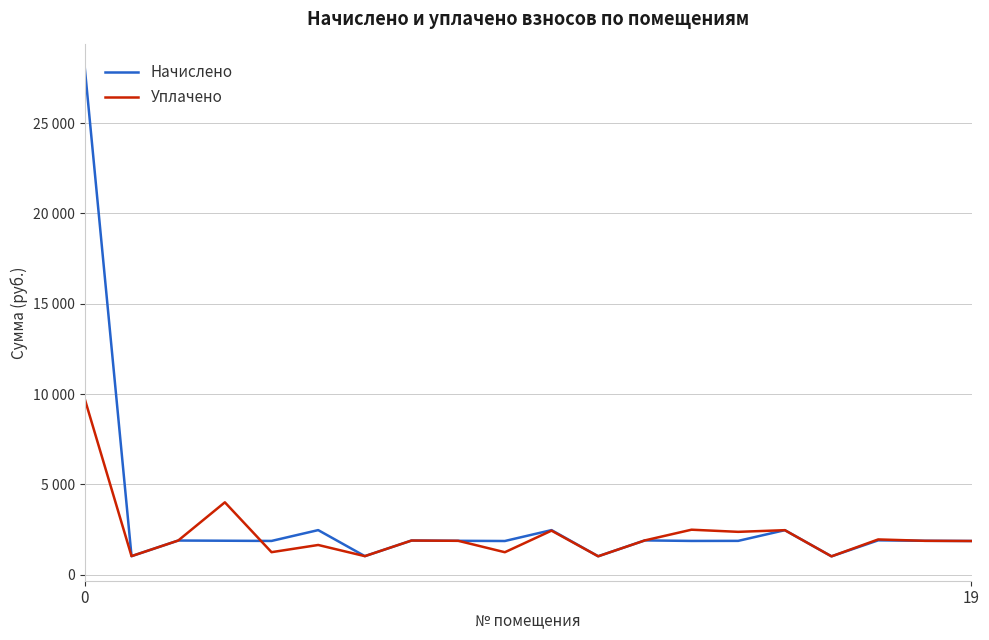

Rank the series by their maximum value, from lowest to highest.

Уплачено, Начислено